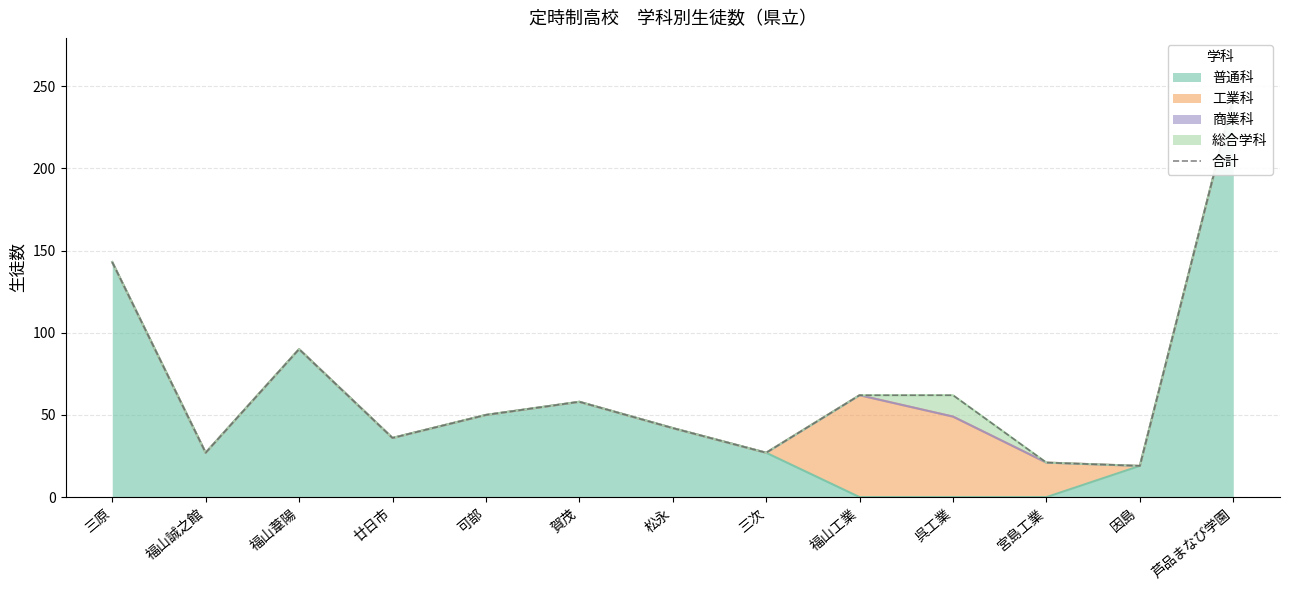

What is the value of the 8th point from the left?

27